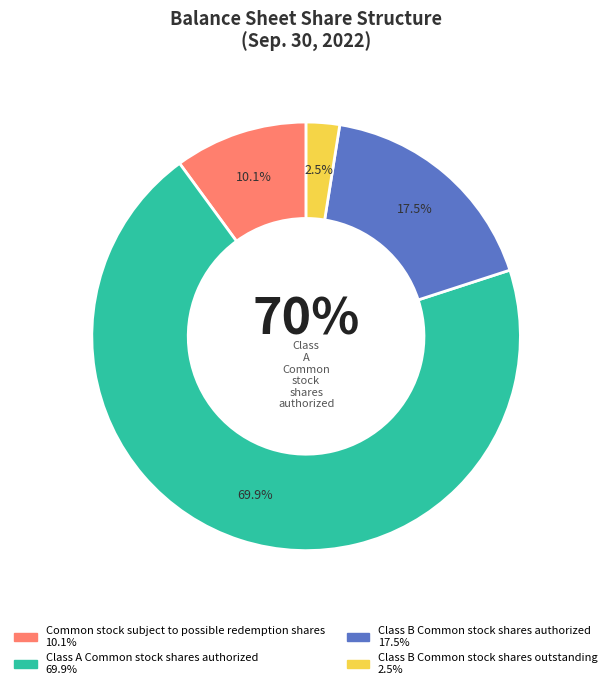

To the nearest percent, what portion does Common stock subject to possible redemption shares represent?

10%